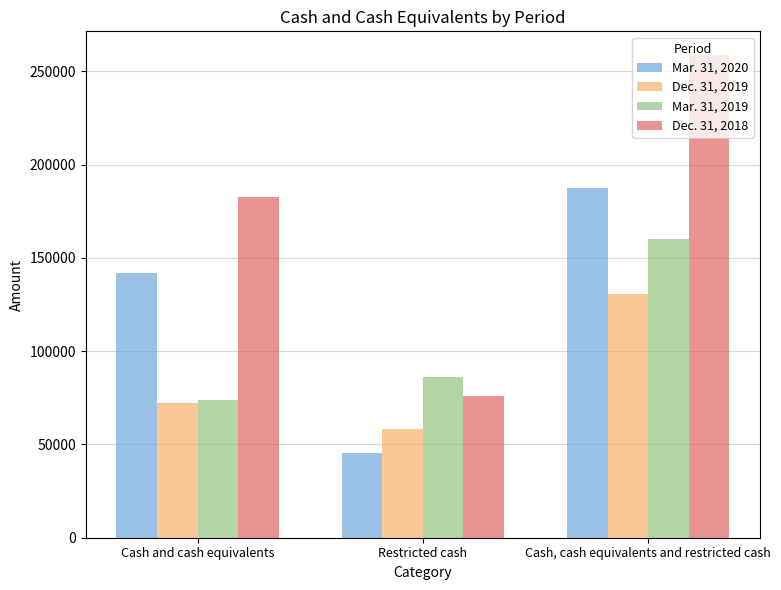

What is the value of the Dec. 31, 2018 bar at the 1st from the left?

182578